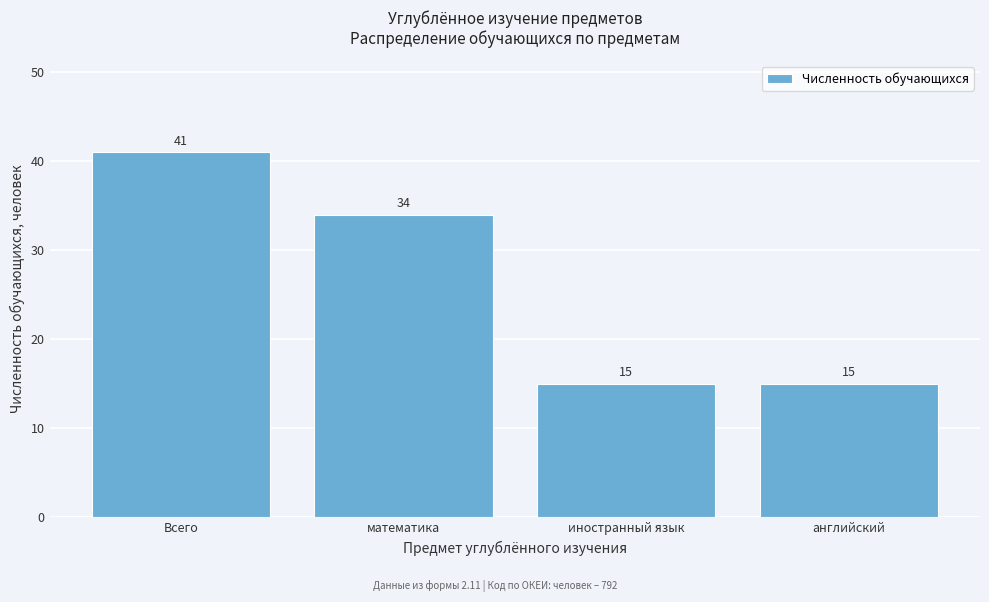

Reading left to right, list all the values displayed in this chart.

Всего=41	математика=34	иностранный язык=15	английский=15